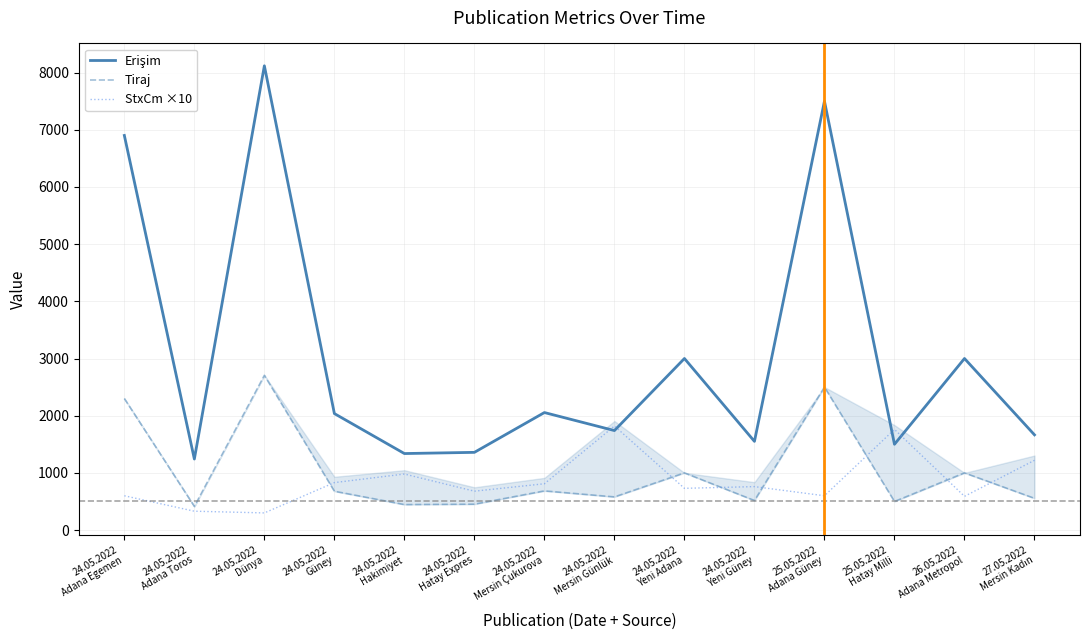

Does the chart have visible grid lines?

Yes